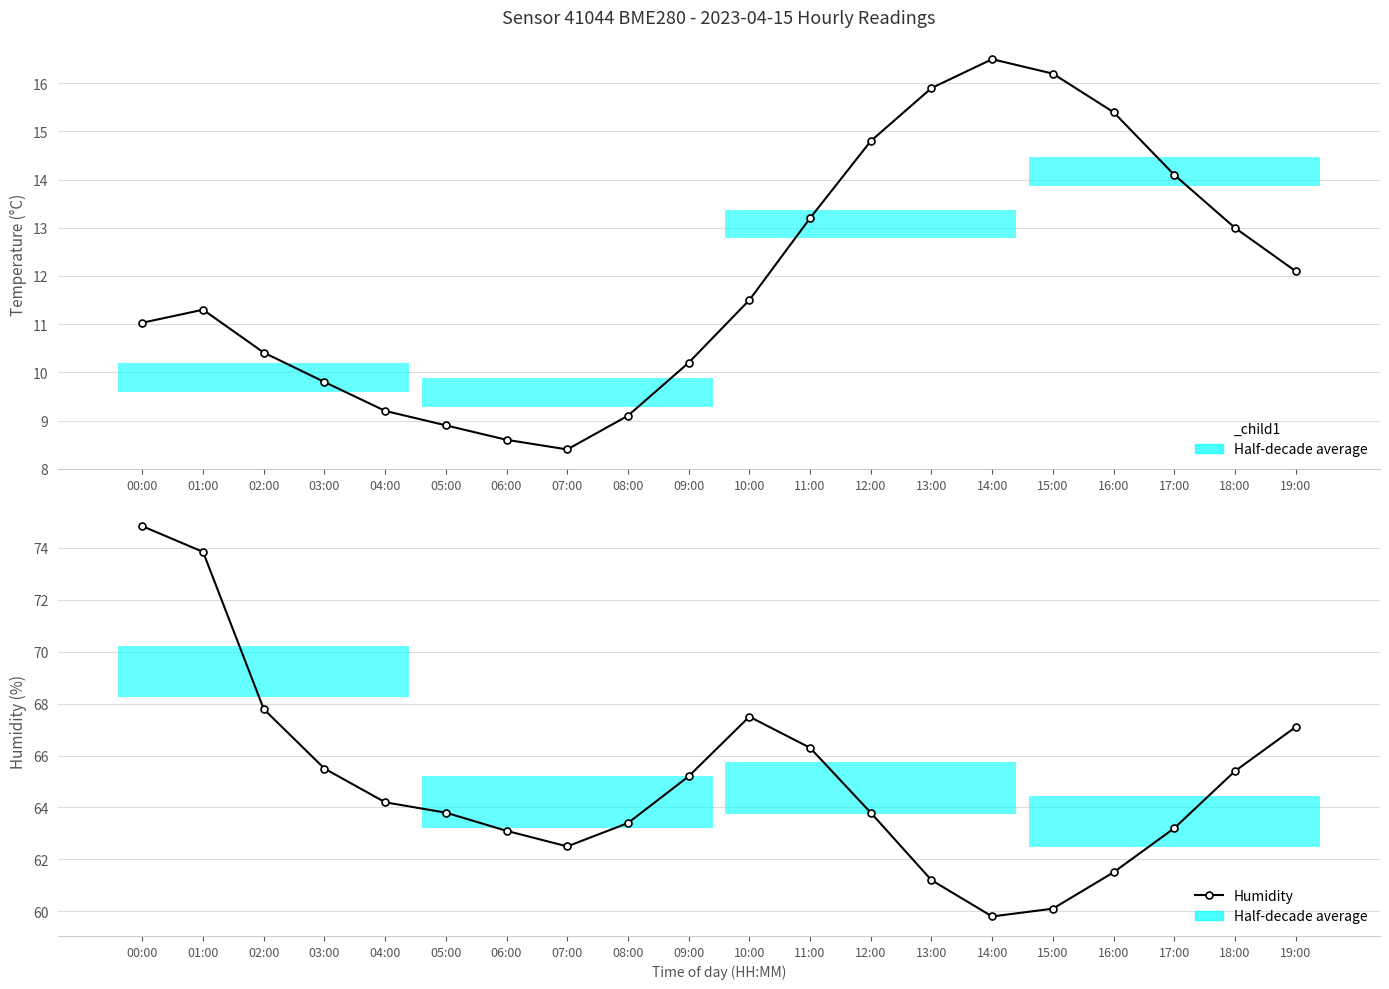

True or false: Temperature has a value of 4.2 at 19:00.

False